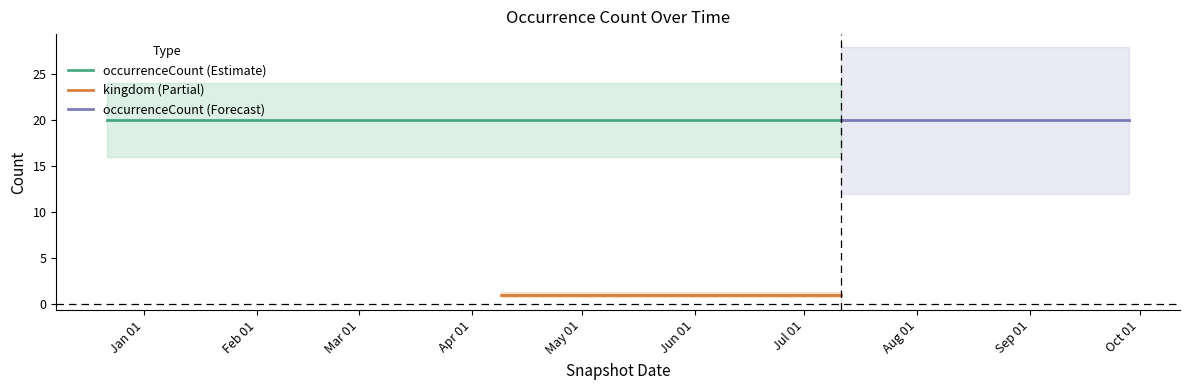

Between 2018-07-11 and 2018-09-28, which is larger?

2018-07-11